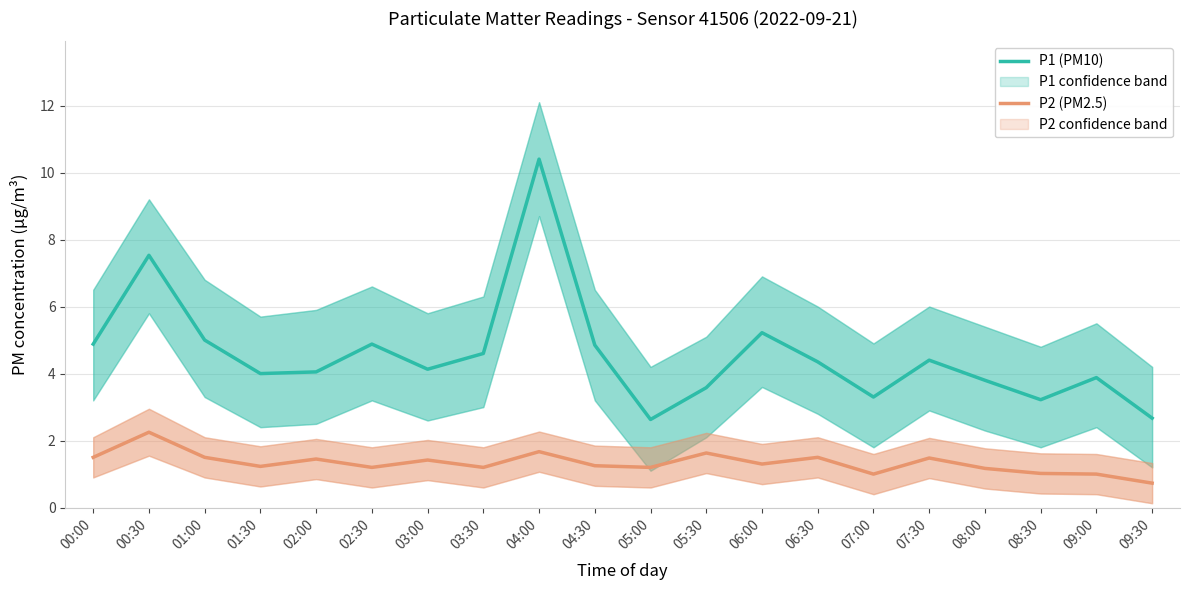

Is this an area chart (filled region under the line)?

No